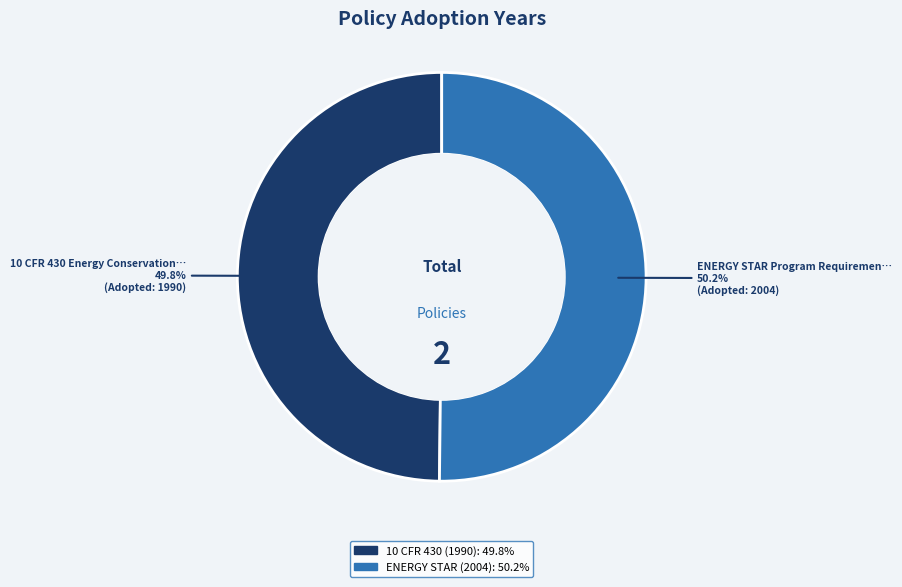

Does any single category account for the majority?

Yes